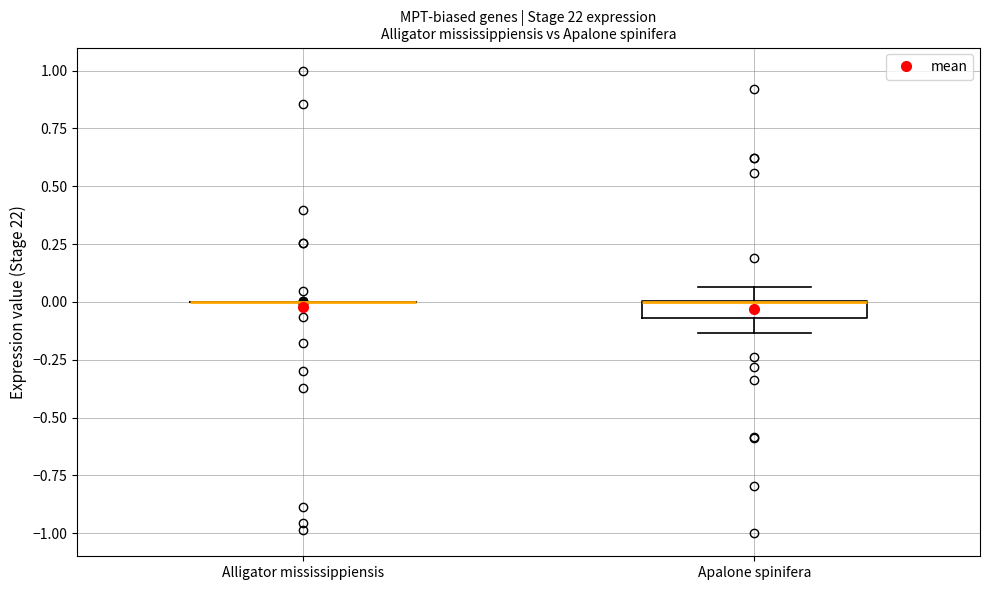

Comparing the boxes themselves (not the whiskers), which one is the tallest?

Apalone spinifera